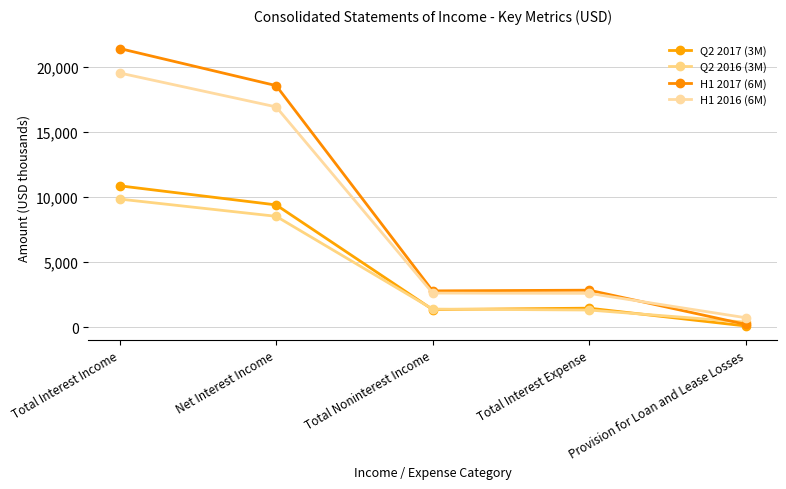

What is the value of the H1 2017 (6M) point at the 5th from the left?

225